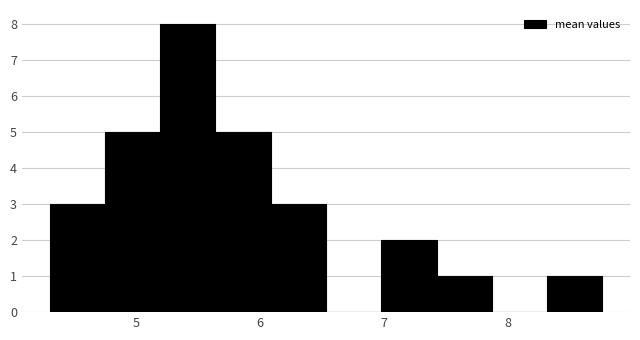

Which range on the x-axis has the tallest bar?

5.2 to 5.6